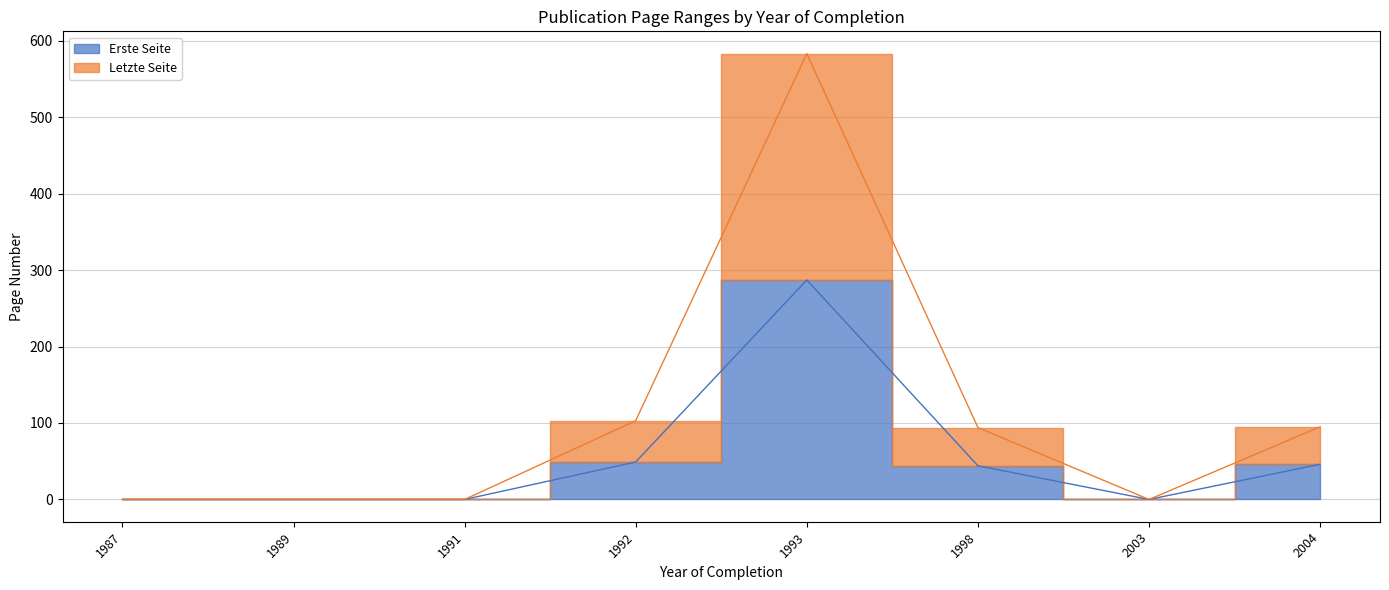

What is the sum of all Erste Seite values?

426